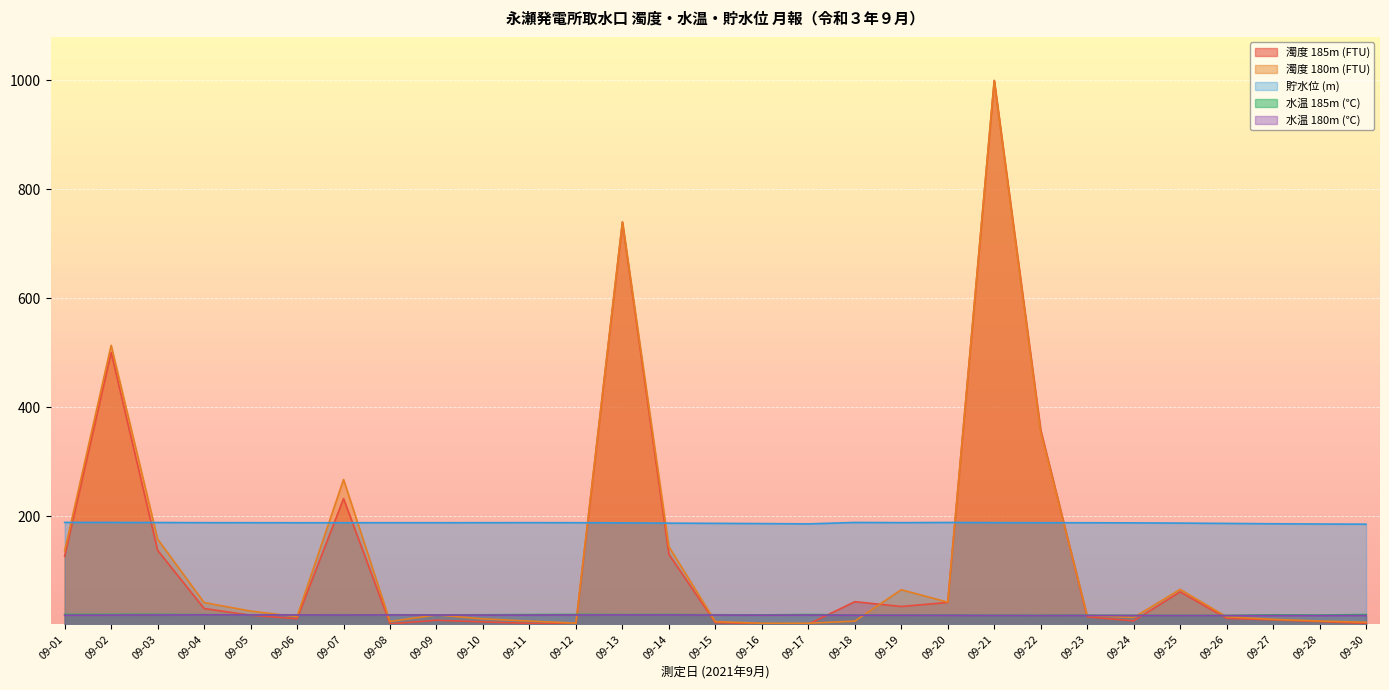

Which series changed the most between 09-06 and 09-13?

濁度 185m (FTU)